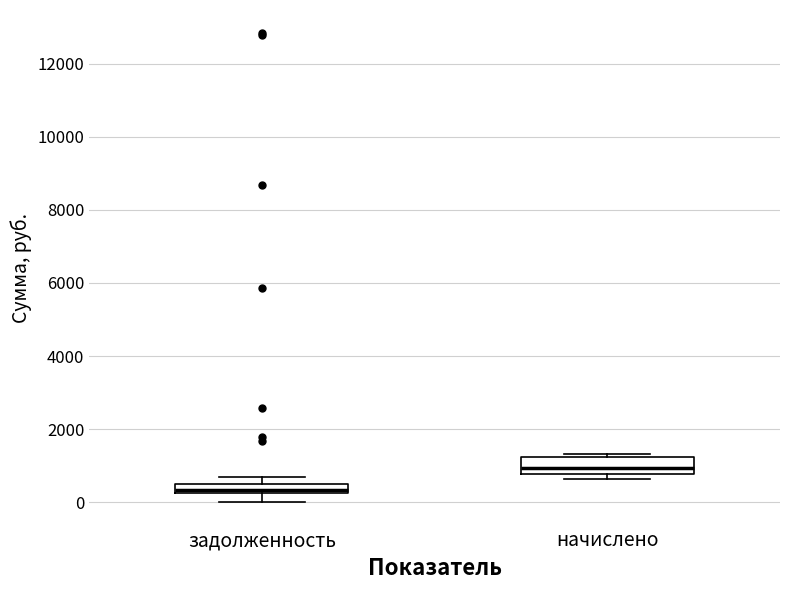

Where is the upper edge of the box for задолженность on the y-axis? The values are not printed on the chart, so give them approximately, as read against the axis.

400